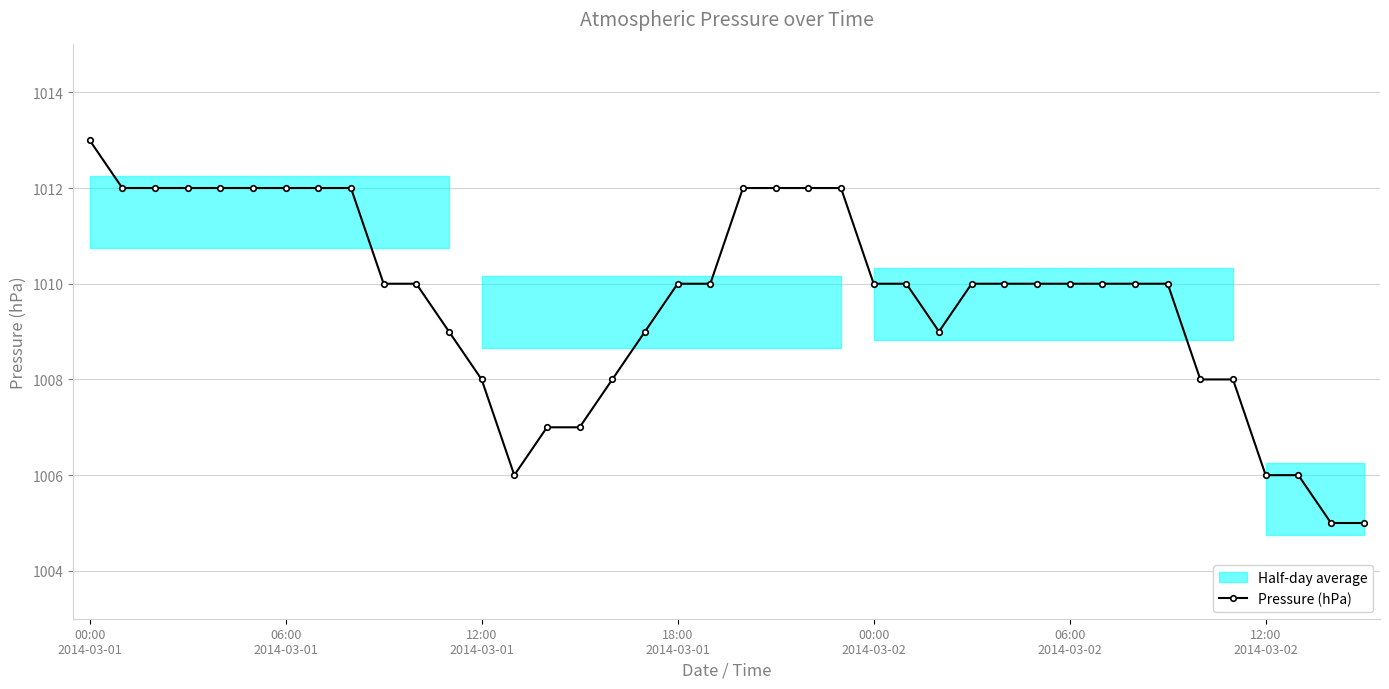

What is the minimum value for Pressure (hPa)?

1005